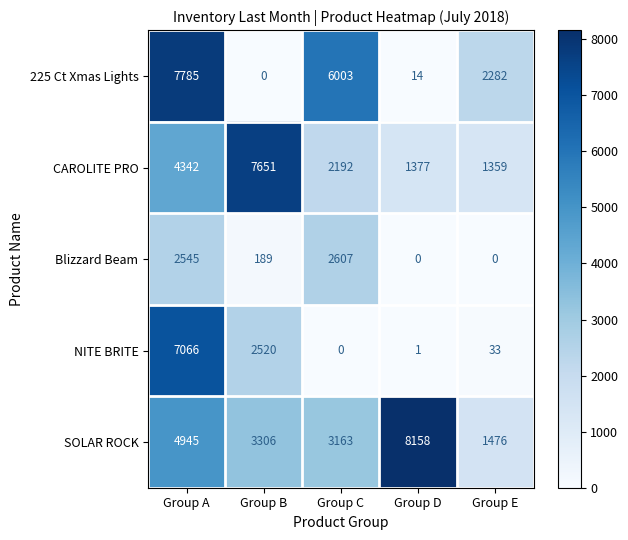

Which series changed the most between Group A and Group B?

225 Ct Xmas Lights